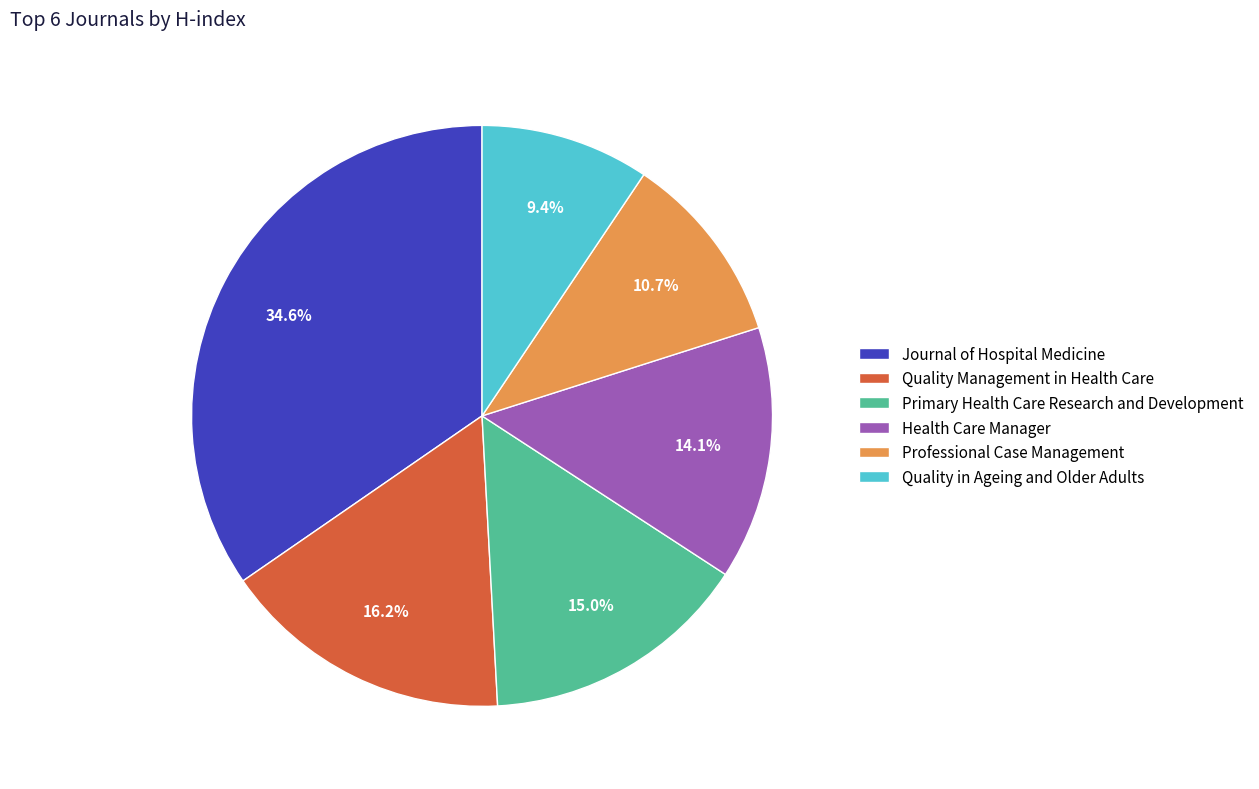

The Journal of Hospital Medicine slice represents 26% of the pie. True or false?

False